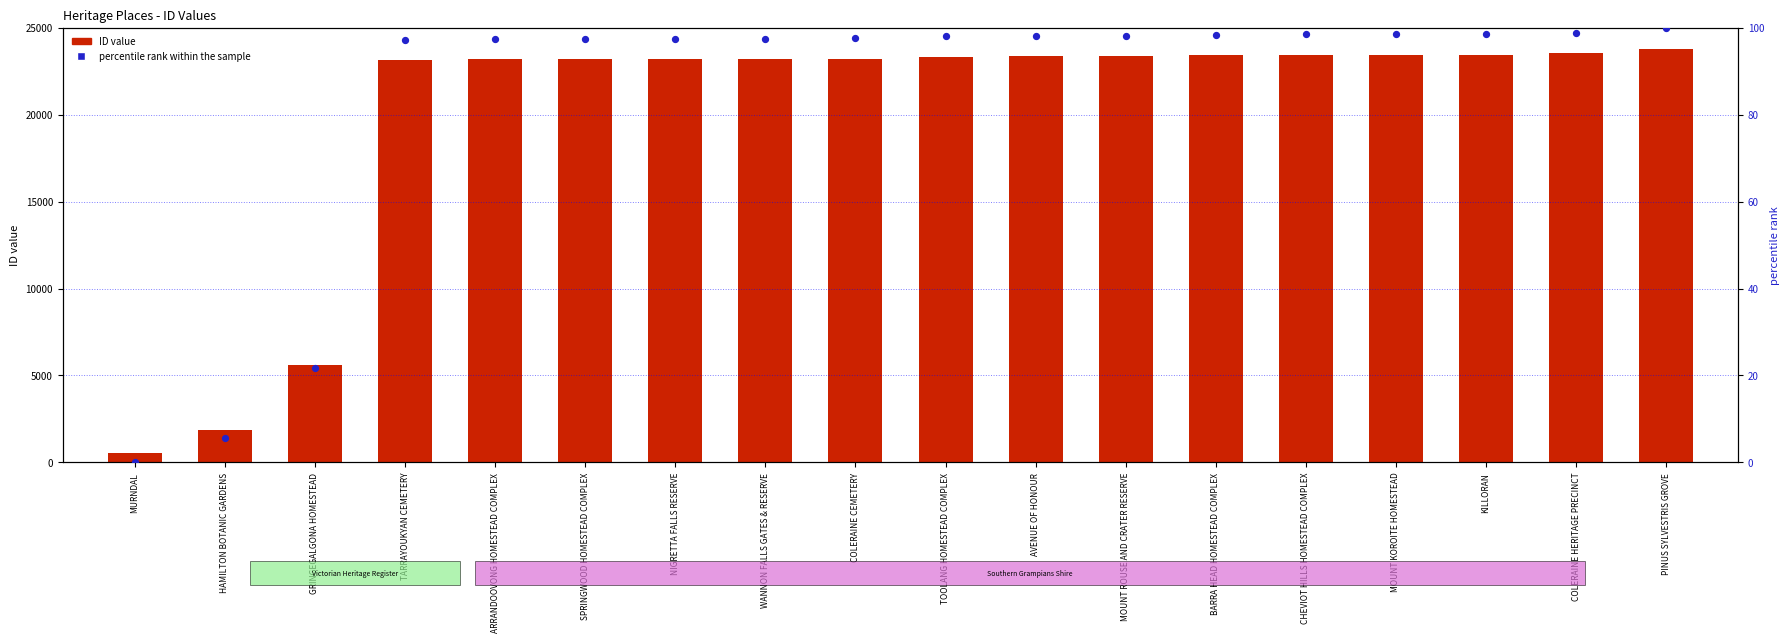

Which series has the largest total across all categories?

ID value